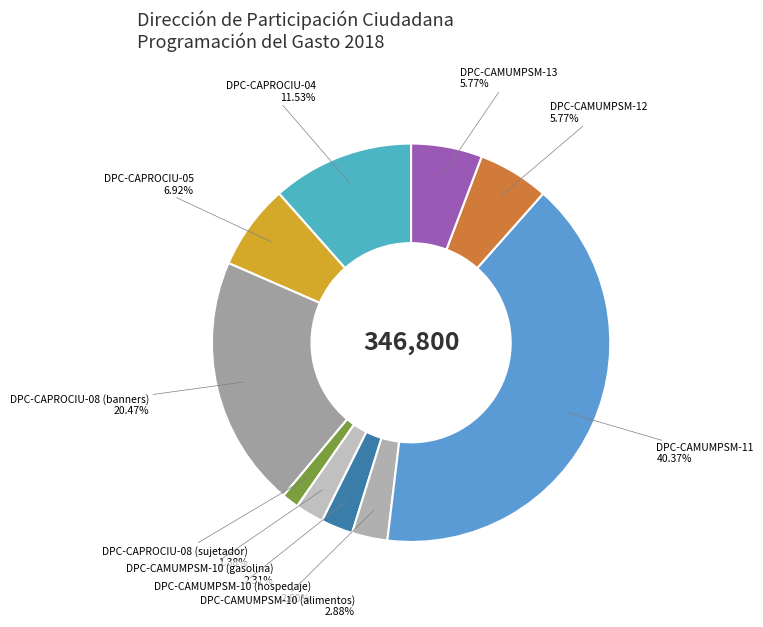

What percentage is NOT represented by DPC-CAPROCIU-04?

88.5%